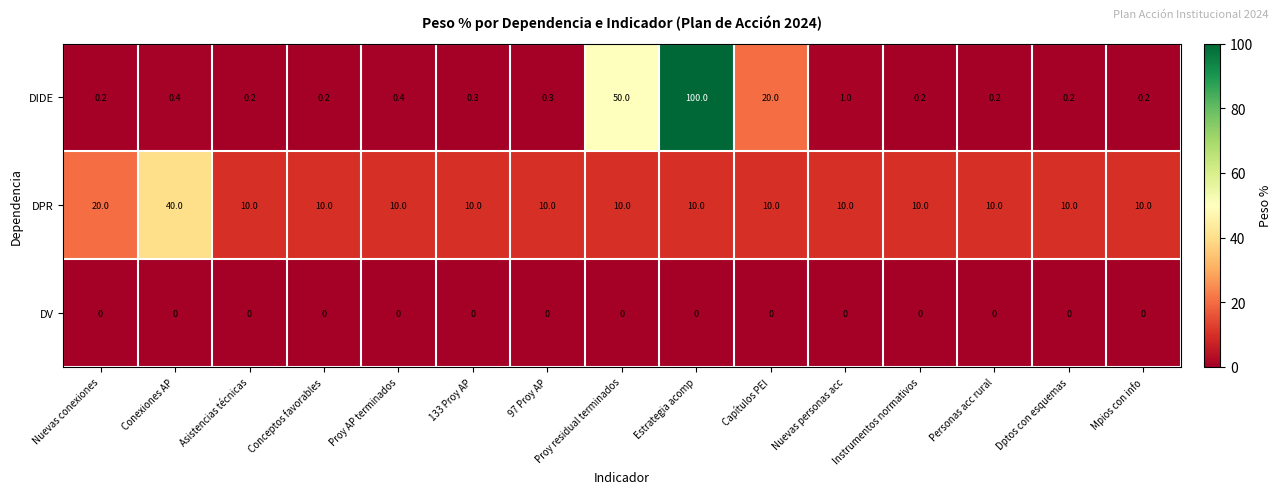

What is the maximum value shown in the chart?

100.0